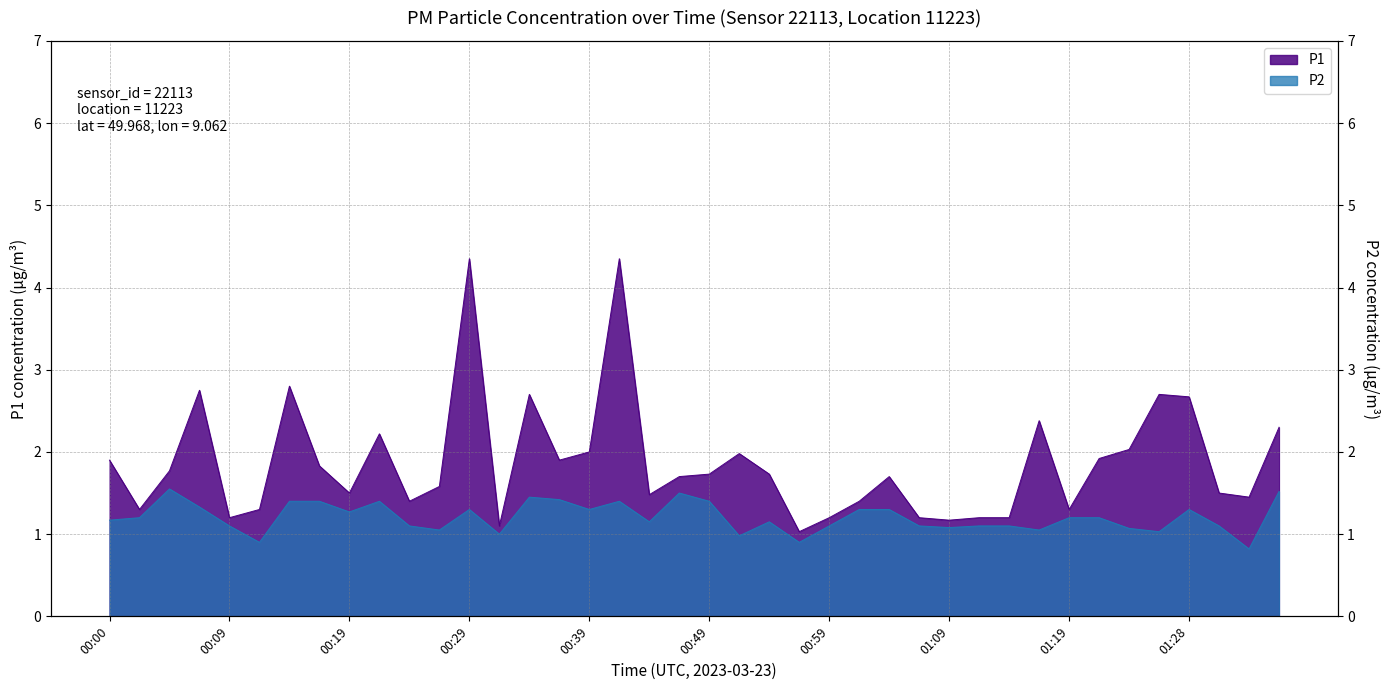

What is the difference between the maximum and minimum values in the P1 series?

3.3